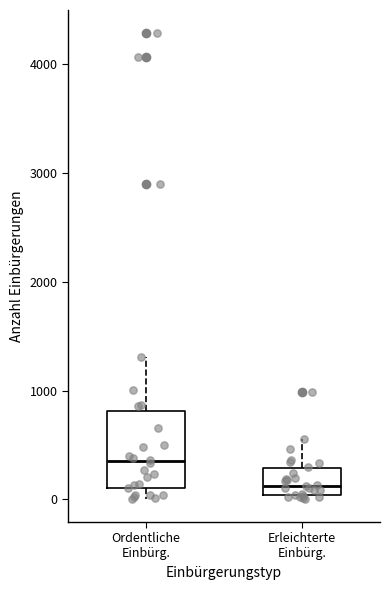

Which box is the tallest, from its lower edge to its upper edge?

Ordentliche Einbürg.